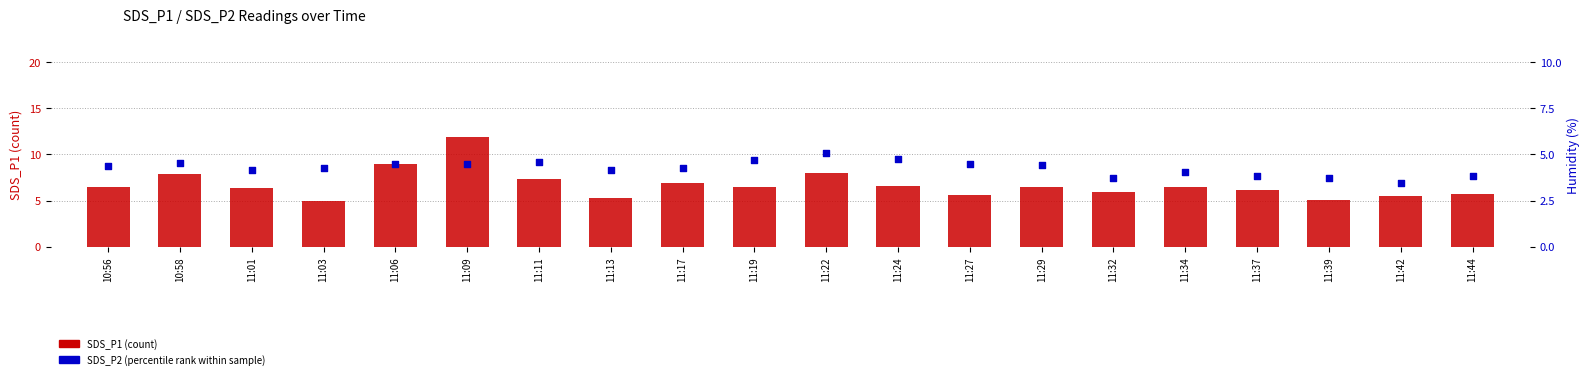

Which series contains the lowest Y value?

SDS_P2